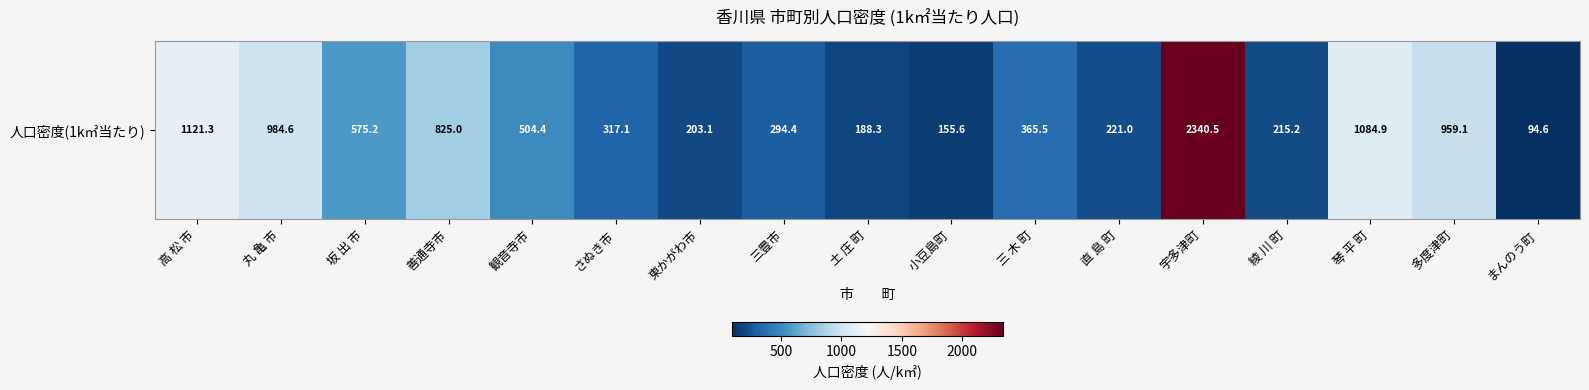

What is the average value?

614.7